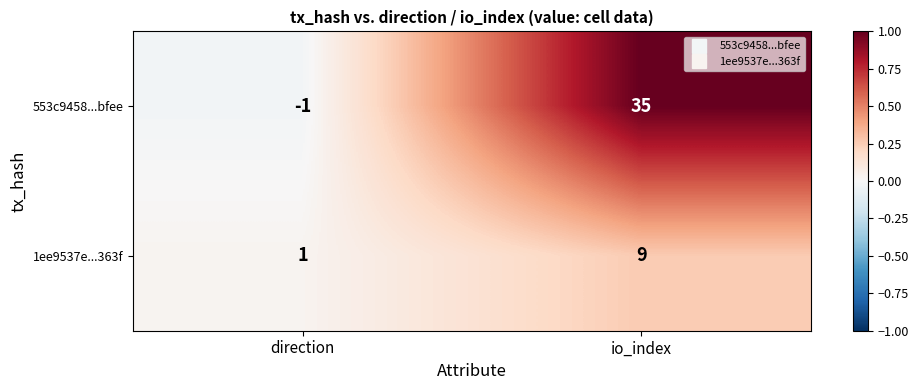

Reading left to right, list all the values displayed in this chart.

553c9458...bfee: -1	35
1ee9537e...363f: 1	9